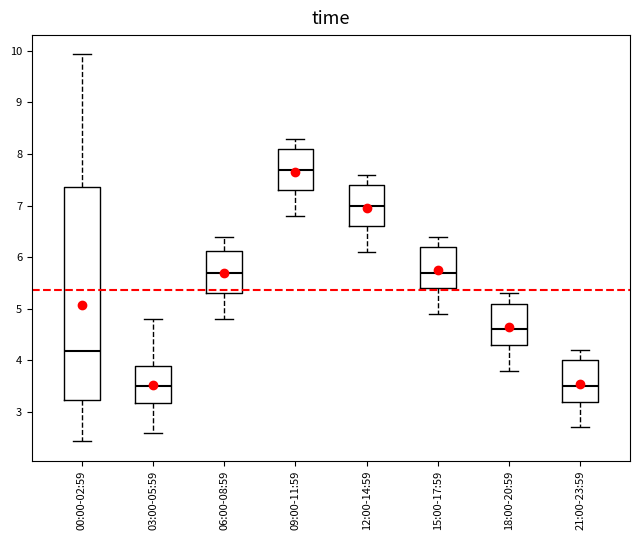

Reading left to right, read every box against the y-axis: the position of its median line, the range the box covers, and the ends of its whiskers. The values are not printed on the chart, so give them approximately, as read against the axis.

00:00-02:59: median 4.2, box 3.2 to 7.4, whiskers 2.4 to 9.9
03:00-05:59: median 3.5, box 3.2 to 3.9, whiskers 2.6 to 4.8
06:00-08:59: median 5.7, box 5.3 to 6.1, whiskers 4.8 to 6.4
09:00-11:59: median 7.7, box 7.3 to 8.1, whiskers 6.8 to 8.3
12:00-14:59: median 7.0, box 6.6 to 7.4, whiskers 6.1 to 7.6
15:00-17:59: median 5.7, box 5.4 to 6.2, whiskers 4.9 to 6.4
18:00-20:59: median 4.6, box 4.3 to 5.1, whiskers 3.8 to 5.3
21:00-23:59: median 3.5, box 3.2 to 4.0, whiskers 2.7 to 4.2